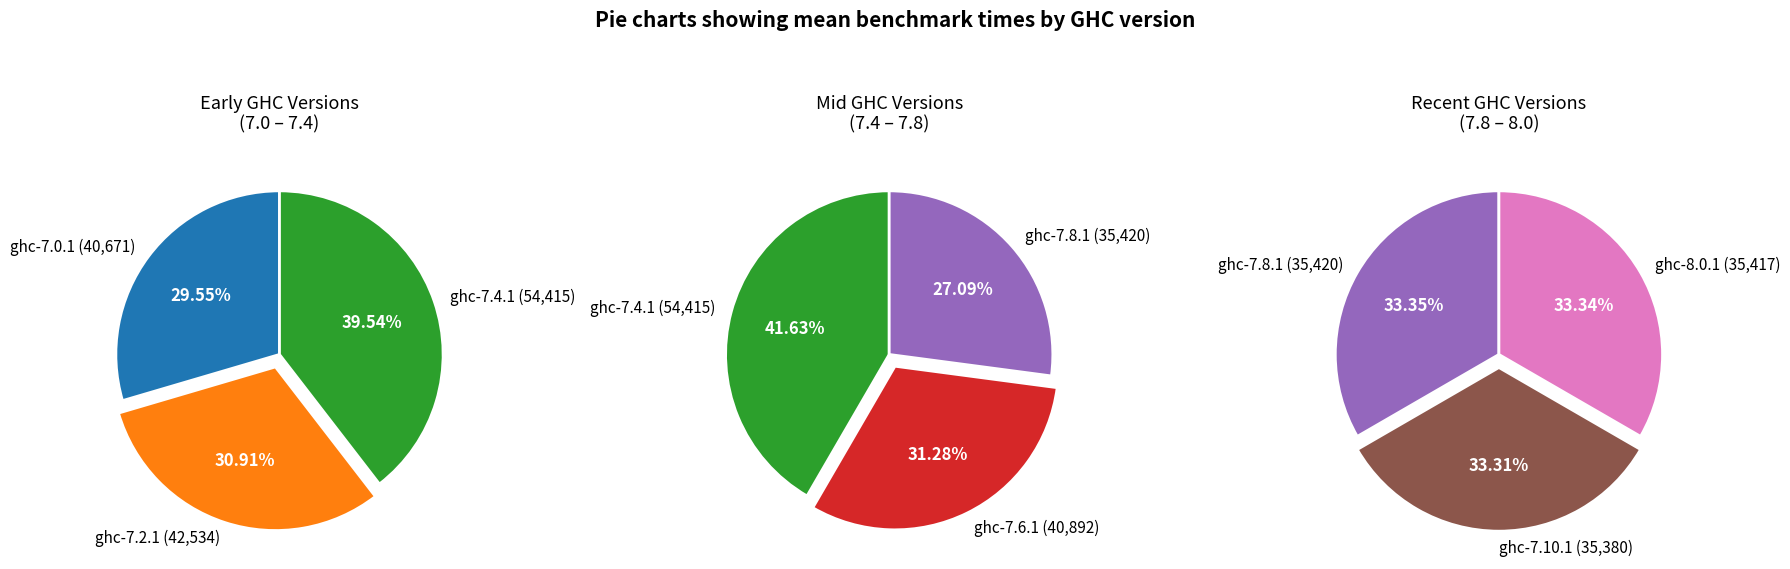

Is there any slice that represents more than half of the pie?

No